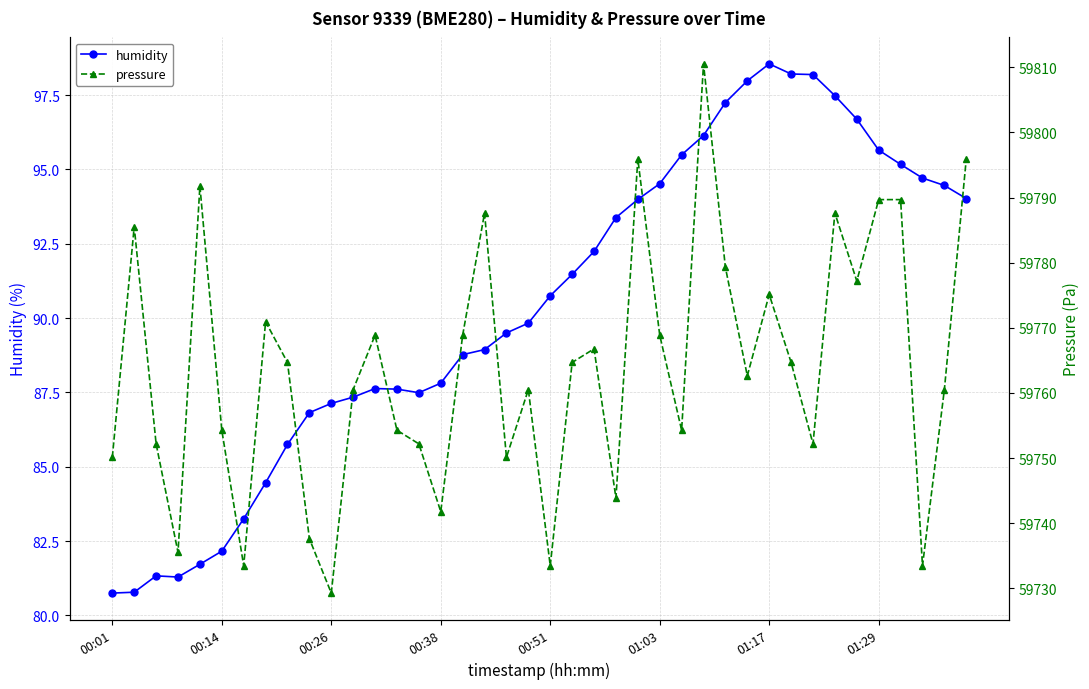

True or false: humidity has more than 0 interior local peaks.

True